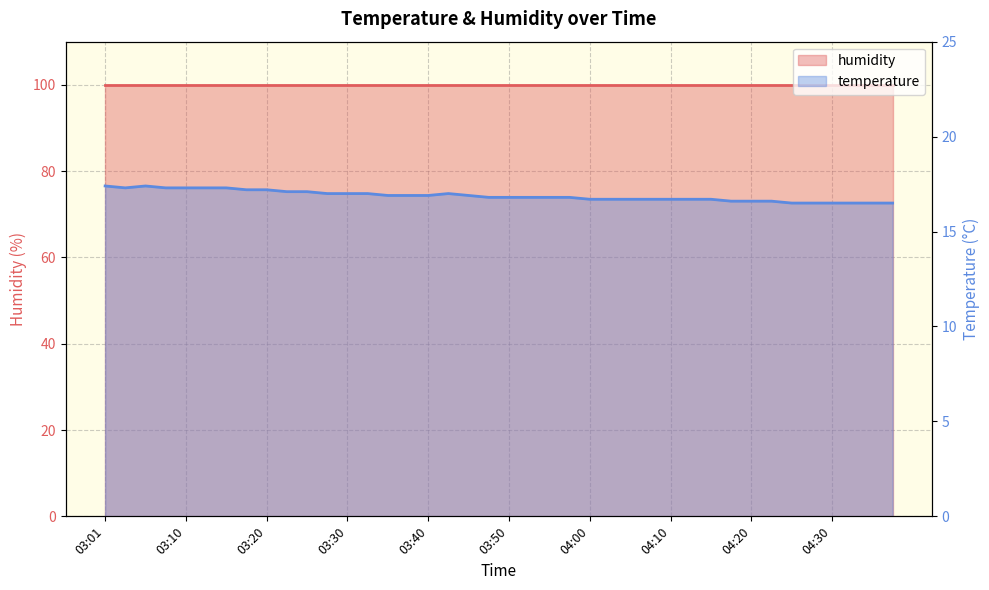

What is the label of the 6th point from the left?

03:13